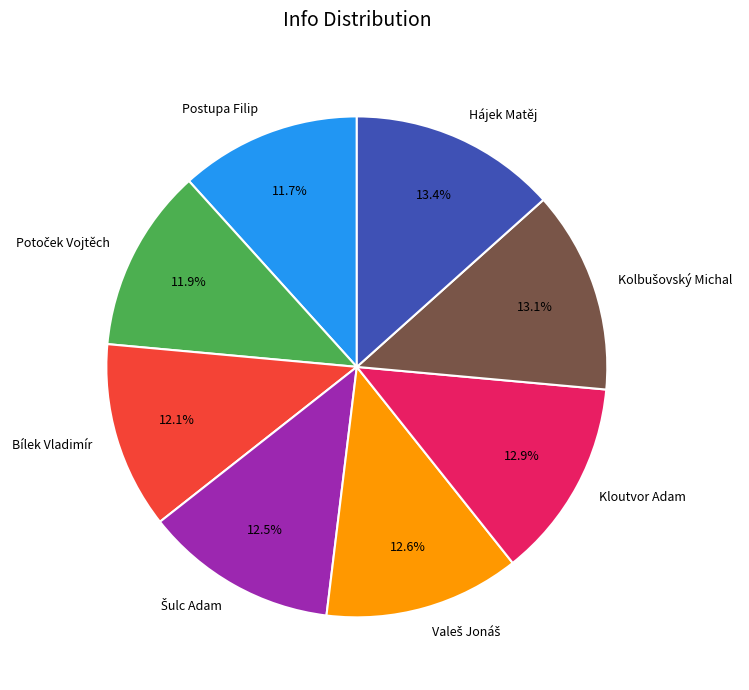

Is there a majority slice in this chart?

No